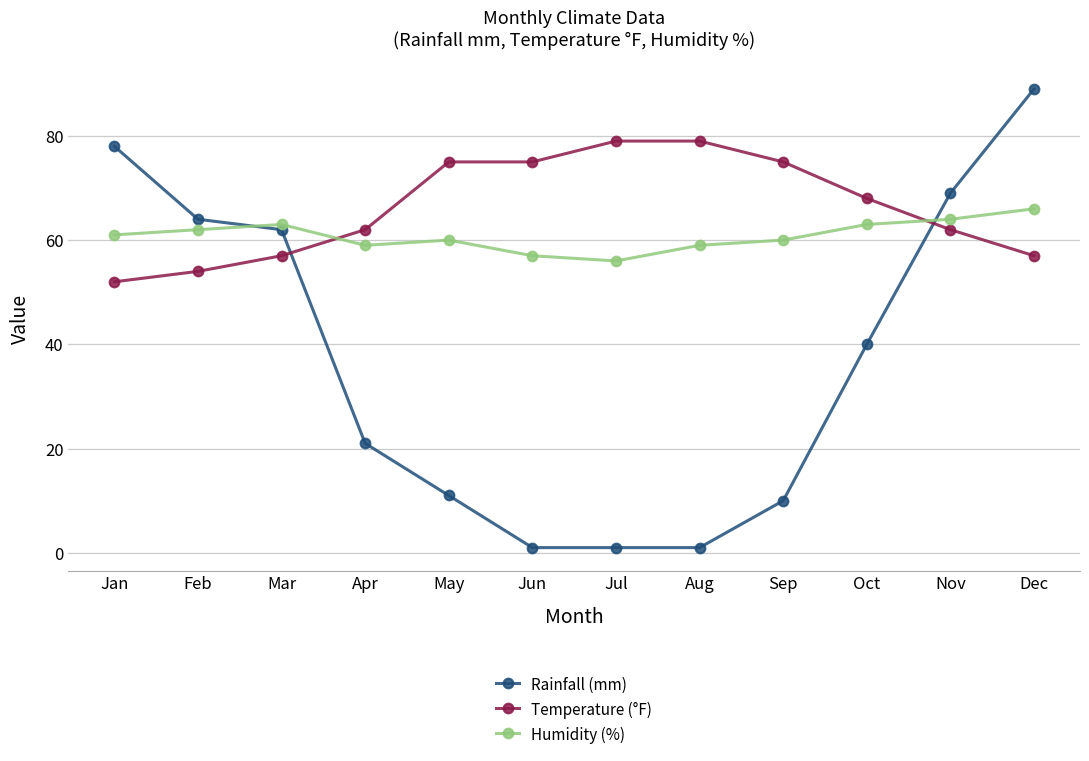

Reading left to right, list all the values displayed in this chart.

Rainfall (mm): Jan=78	Feb=64	Mar=62	Apr=21	May=11	Jun=1	Jul=1	Aug=1	Sep=10	Oct=40	Nov=69	Dec=89
Temperature (°F): Jan=52	Feb=54	Mar=57	Apr=62	May=75	Jun=75	Jul=79	Aug=79	Sep=75	Oct=68	Nov=62	Dec=57
Humidity (%): Jan=61	Feb=62	Mar=63	Apr=59	May=60	Jun=57	Jul=56	Aug=59	Sep=60	Oct=63	Nov=64	Dec=66